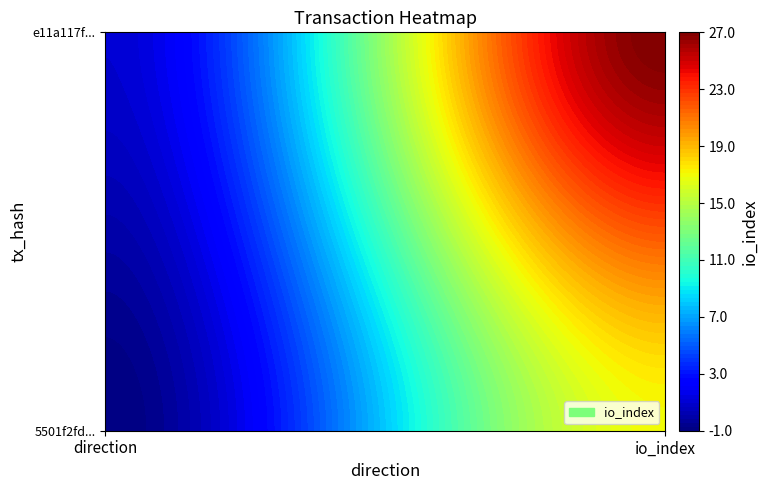

Which series has the largest range (max minus min)?

e11a117f4a498b94f6f48aa3459e1efa67cc5cc